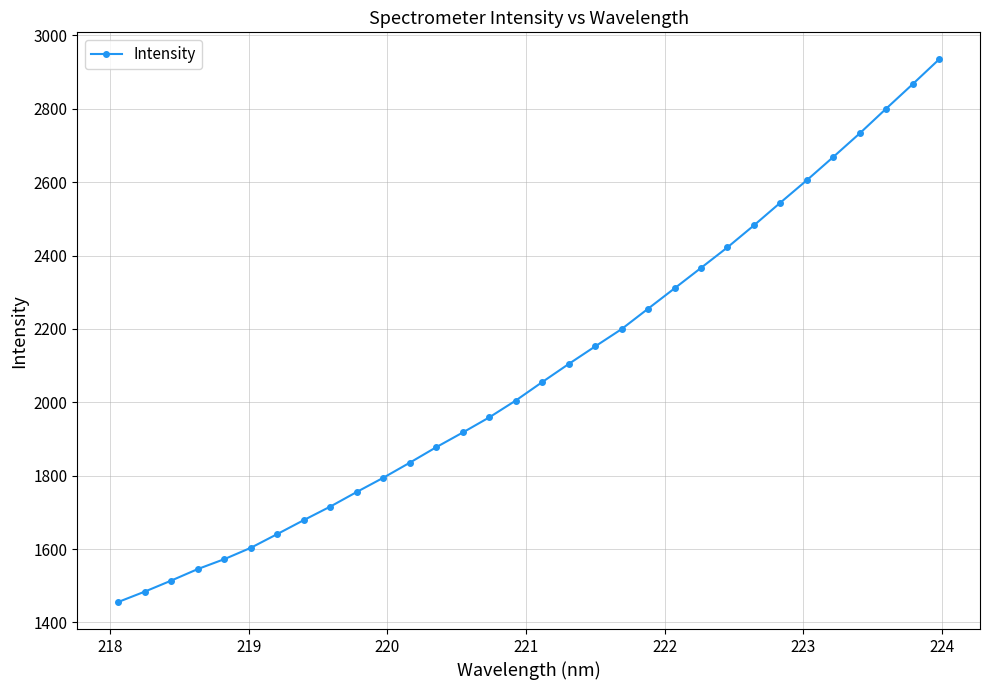

How many values exceed 2055?

16